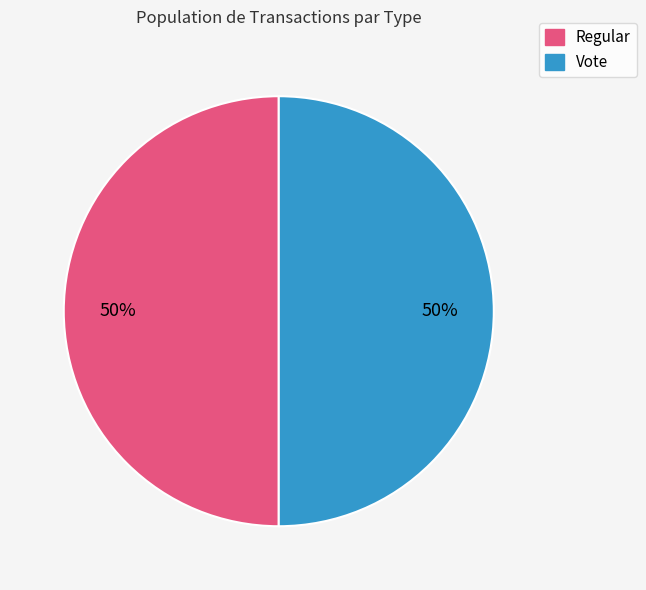

To the nearest percent, what portion does Regular represent?

50%